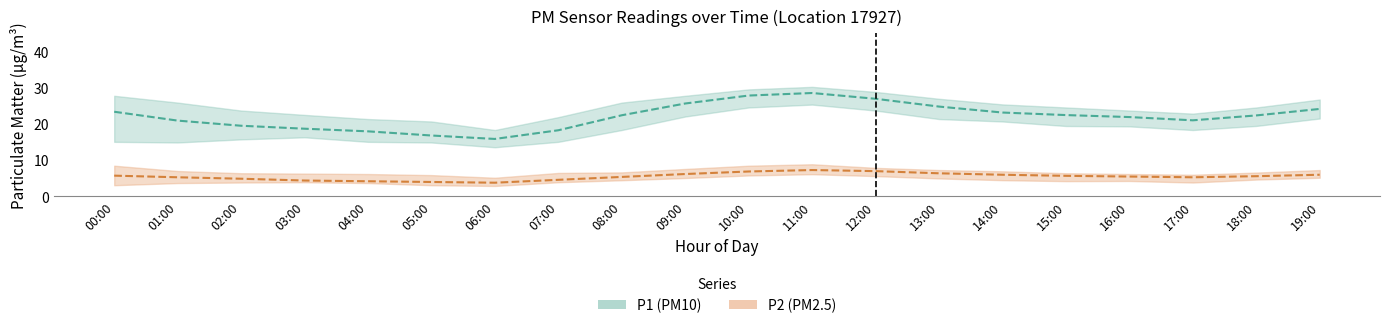

What is the spread (max minus min) of values at 11:00?

21.3